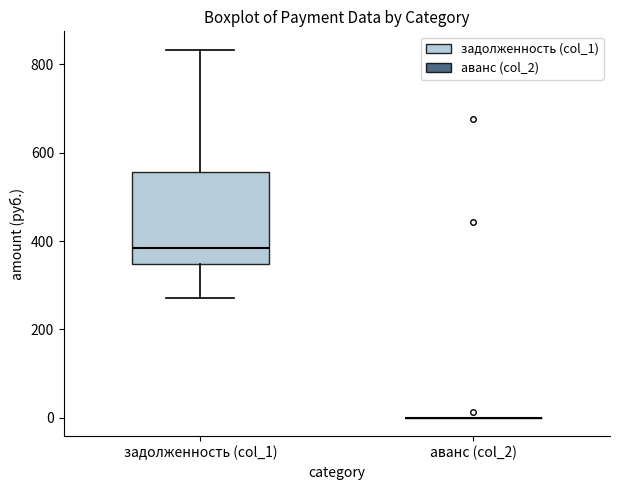

Reading left to right, read every box against the y-axis: the position of its median line, the range the box covers, and the ends of its whiskers. The values are not printed on the chart, so give them approximately, as read against the axis.

задолженность (col_1): median 380, box 340 to 560, whiskers 280 to 840
аванс (col_2): box collapsed to a line at 0, whiskers 0 to 0